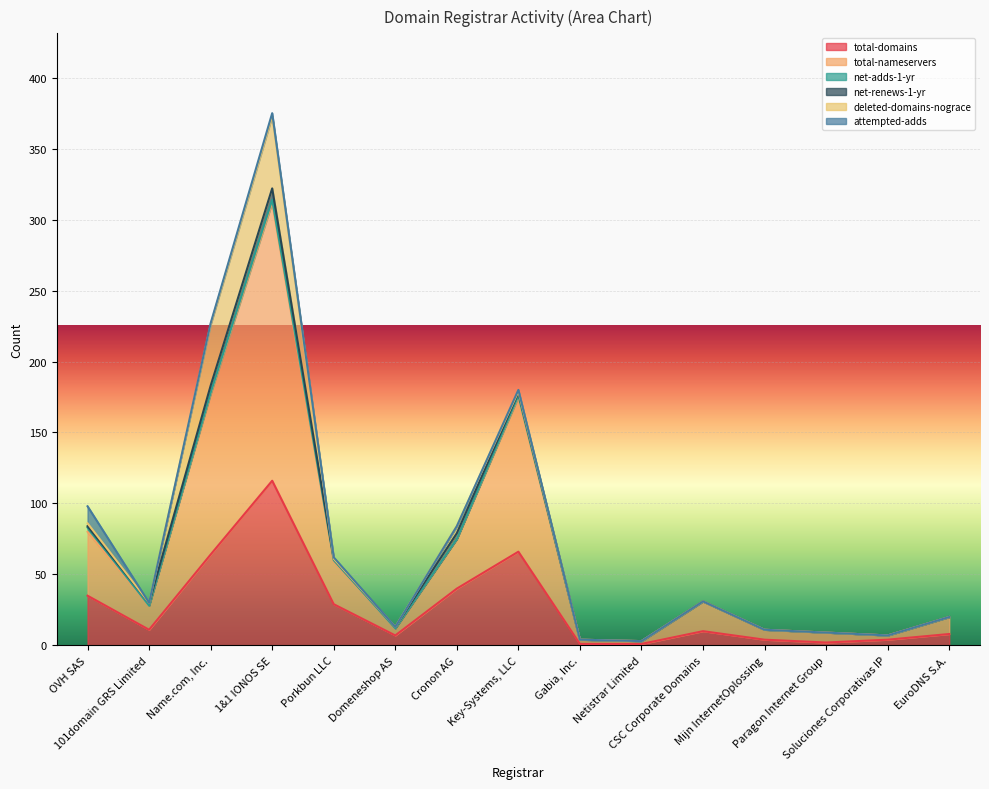

The net-renews-1-yr series shows 0 at Netistrar Limited. True or false?

True